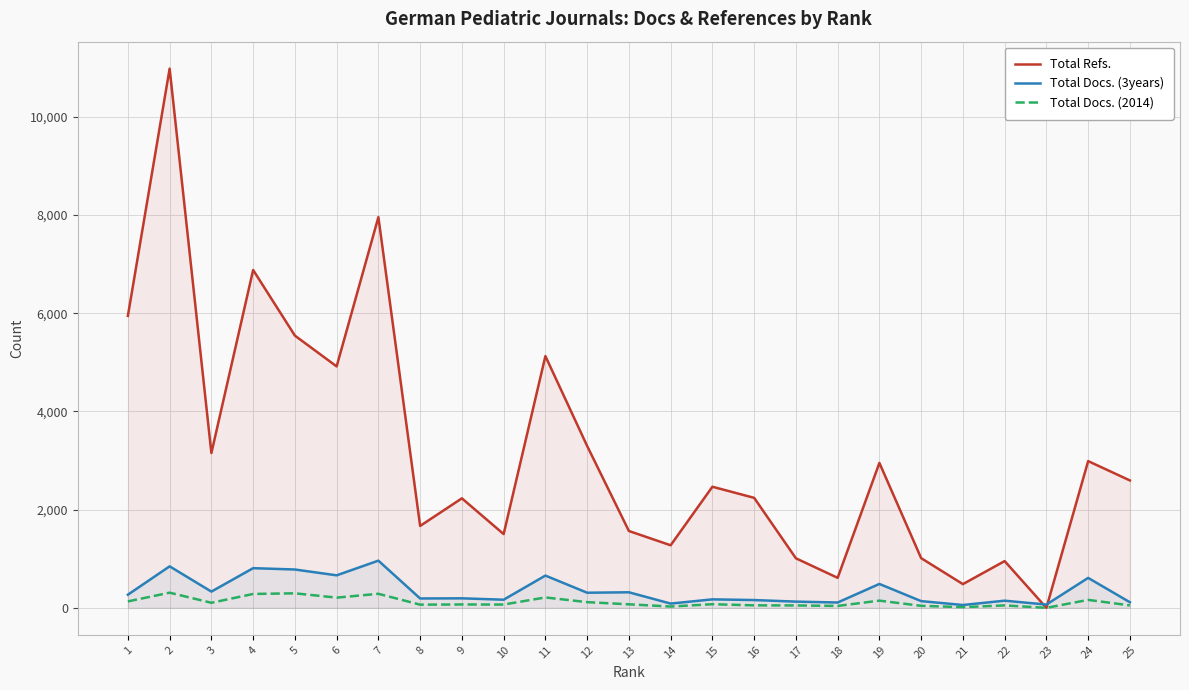

What is the maximum value shown in the chart?

10979